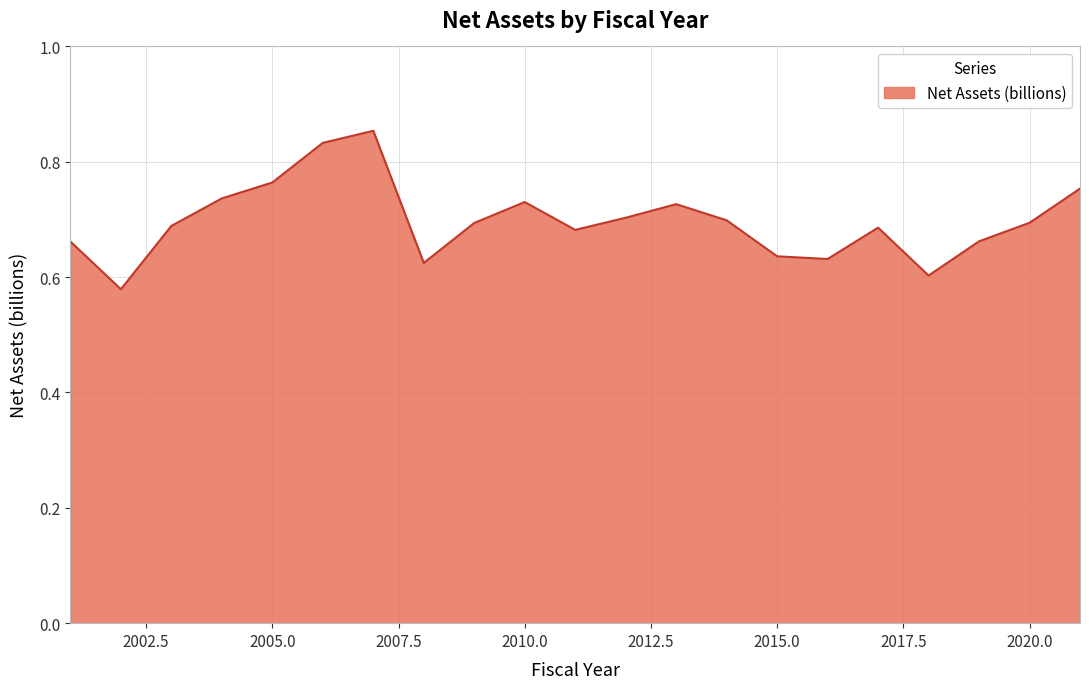

What is the difference between the maximum and minimum values?

0.3